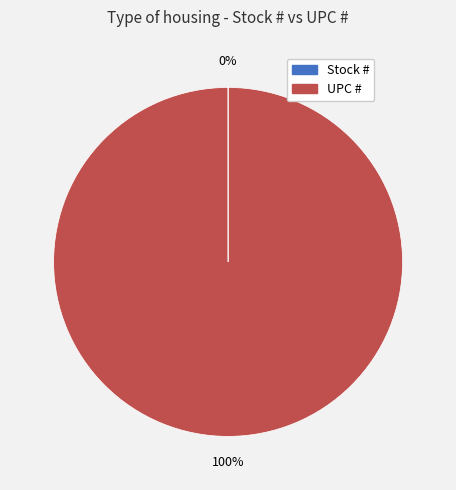

Is it true that UPC # is 89% of the pie?

False